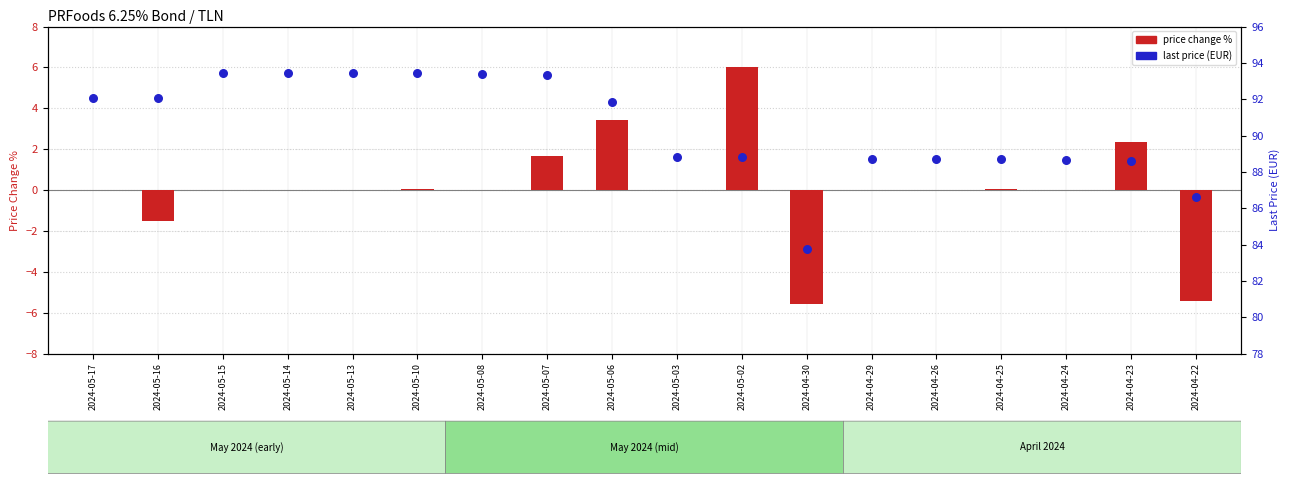

At how many categories does at least one series exceed 70?

18